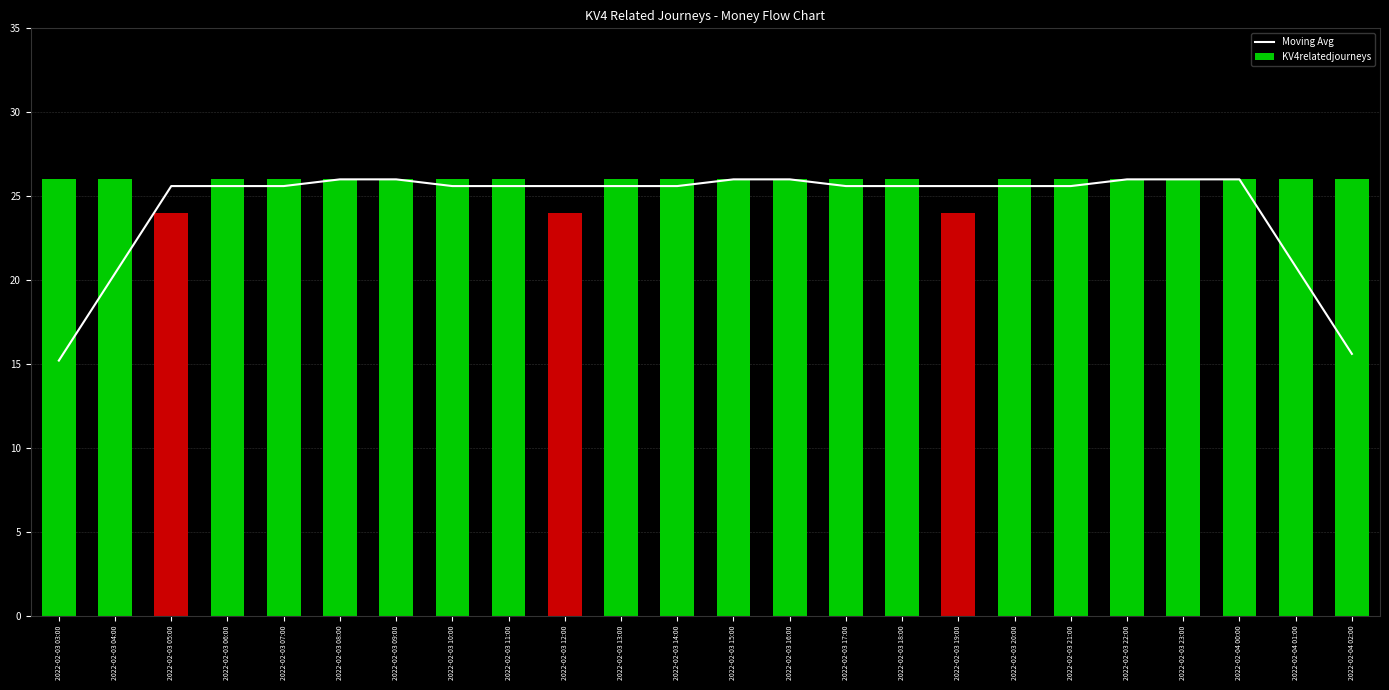

Rank the categories by KV4relatedjourneys value from lowest to highest.

2022-02-03 05:00, 2022-02-03 12:00, 2022-02-03 19:00, 2022-02-03 03:00, 2022-02-03 04:00, 2022-02-03 06:00, 2022-02-03 07:00, 2022-02-03 08:00, 2022-02-03 09:00, 2022-02-03 10:00, 2022-02-03 11:00, 2022-02-03 13:00, 2022-02-03 14:00, 2022-02-03 15:00, 2022-02-03 16:00, 2022-02-03 17:00, 2022-02-03 18:00, 2022-02-03 20:00, 2022-02-03 21:00, 2022-02-03 22:00, 2022-02-03 23:00, 2022-02-04 00:00, 2022-02-04 01:00, 2022-02-04 02:00